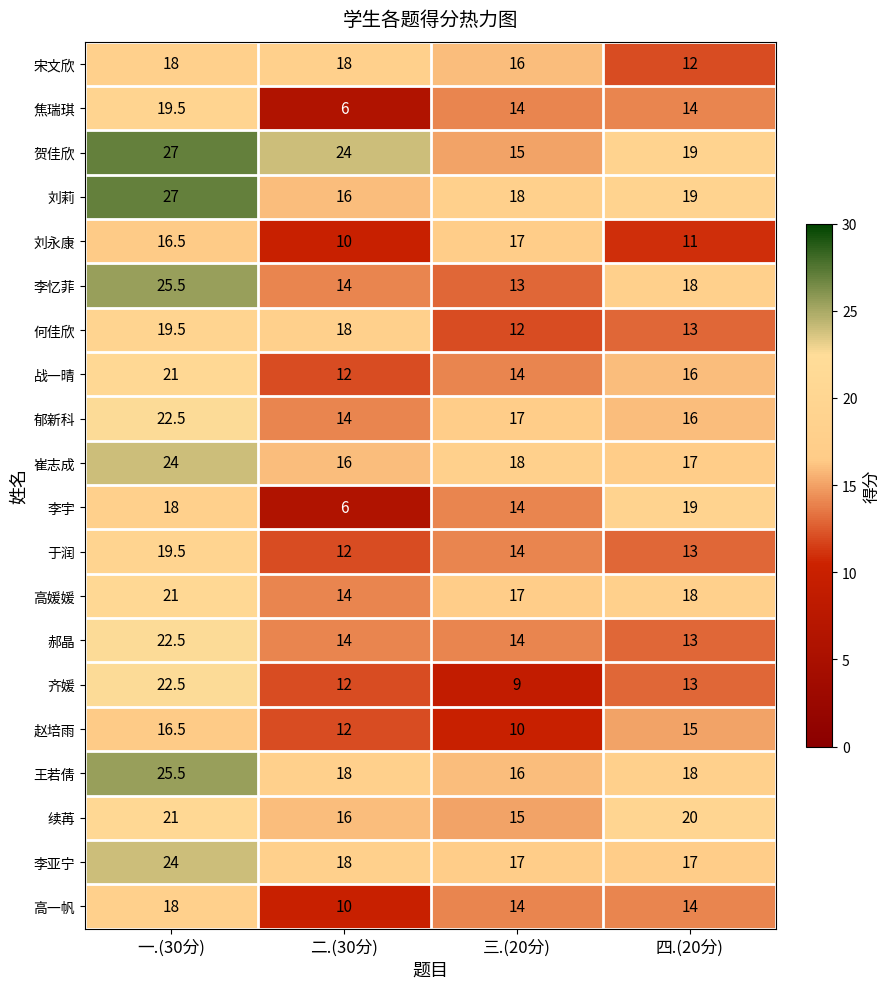

Which series has the largest total across all categories?

贺佳欣